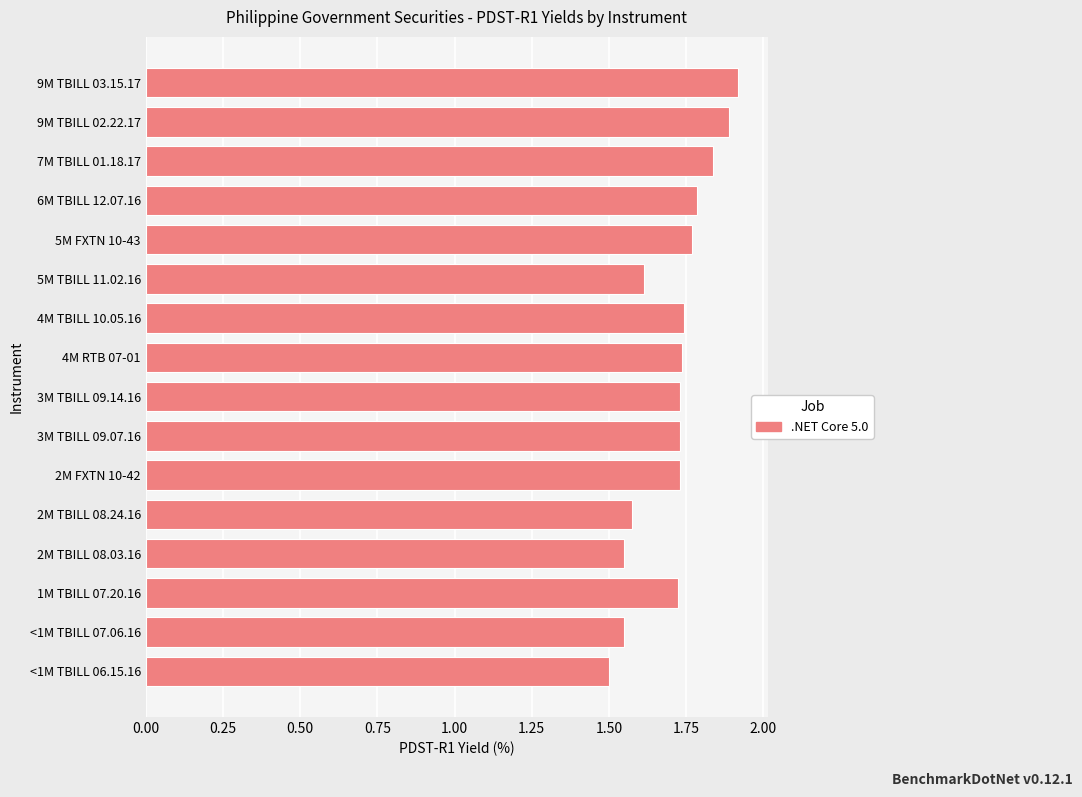

Between 7M TBILL 01.18.17 and 3M TBILL 09.14.16, which is larger?

7M TBILL 01.18.17